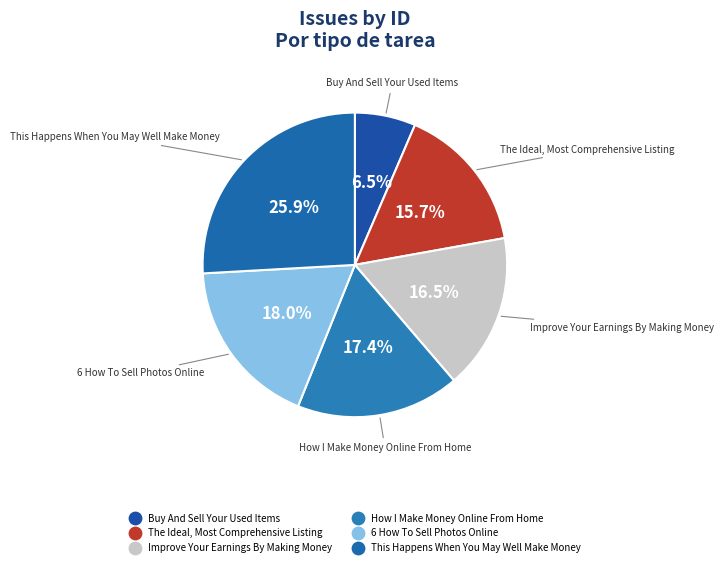

How many segments does this pie chart have?

6